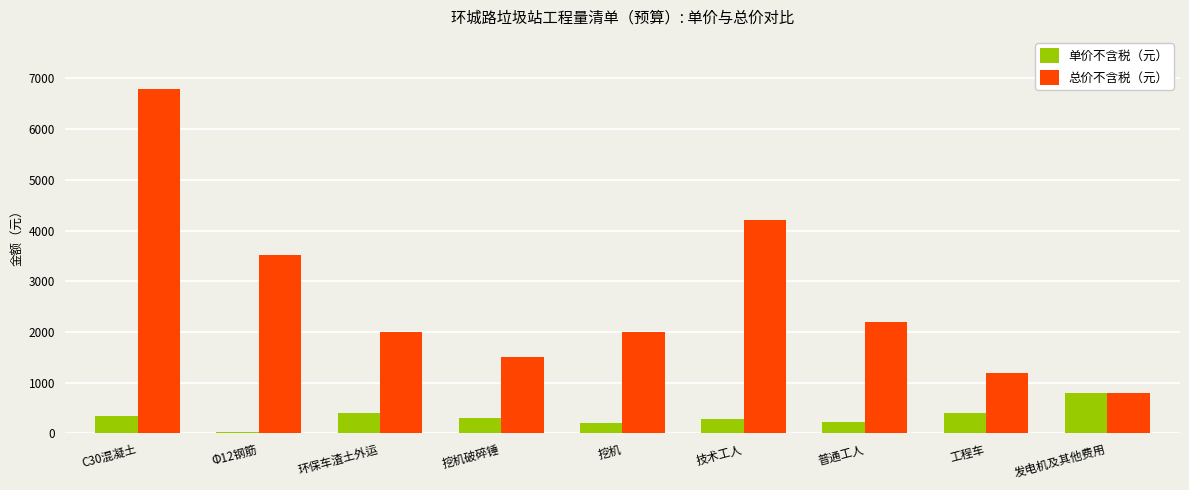

The 单价不含税（元） series shows 280 at 技术工人. True or false?

True